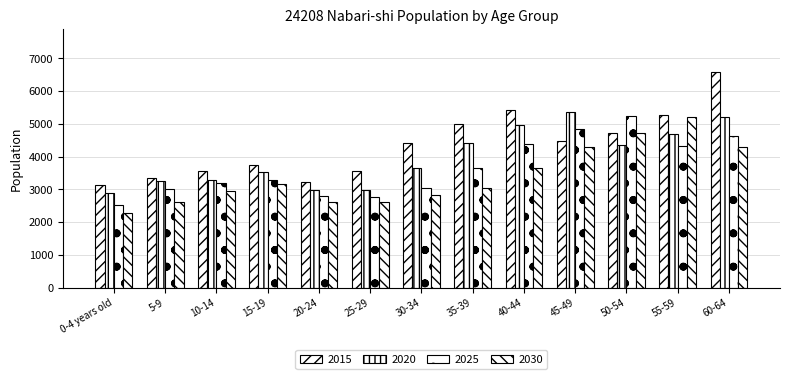

At which category is the sum across all series the highest?

60-64